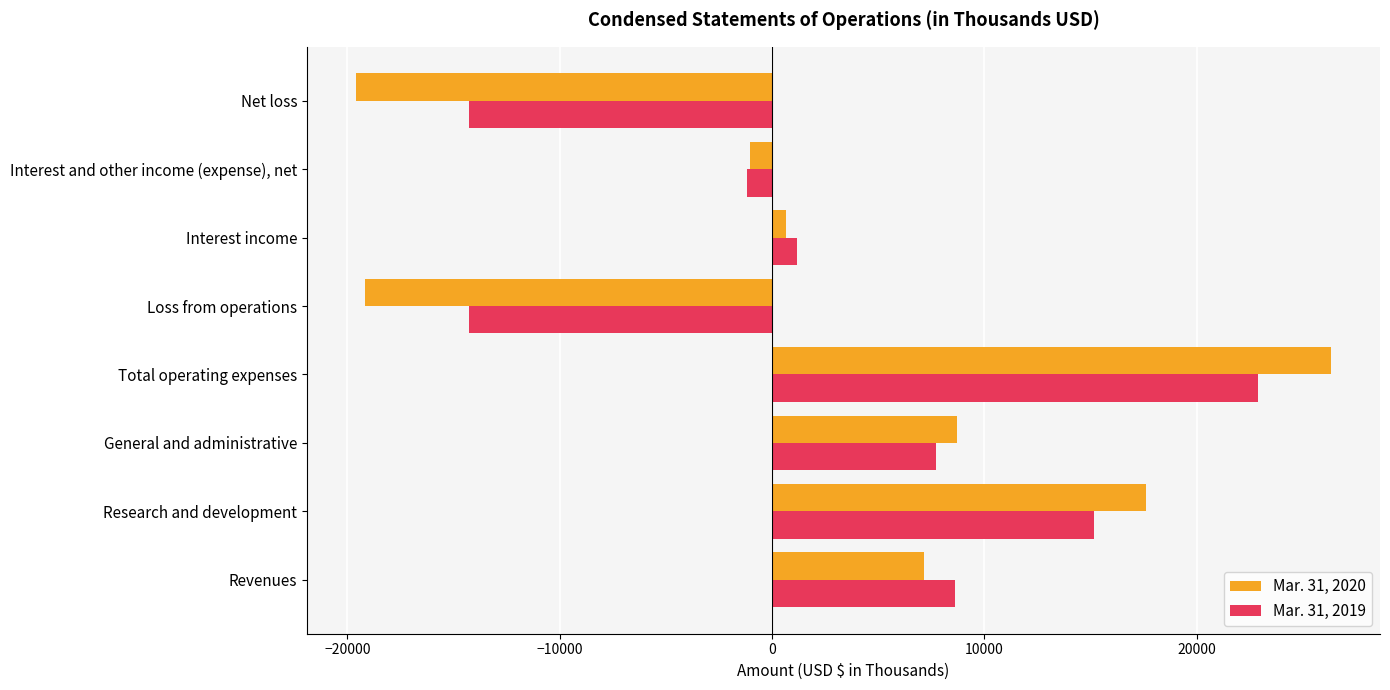

What is the sum of the Mar. 31, 2019 values at Net loss and Total operating expenses?

8645